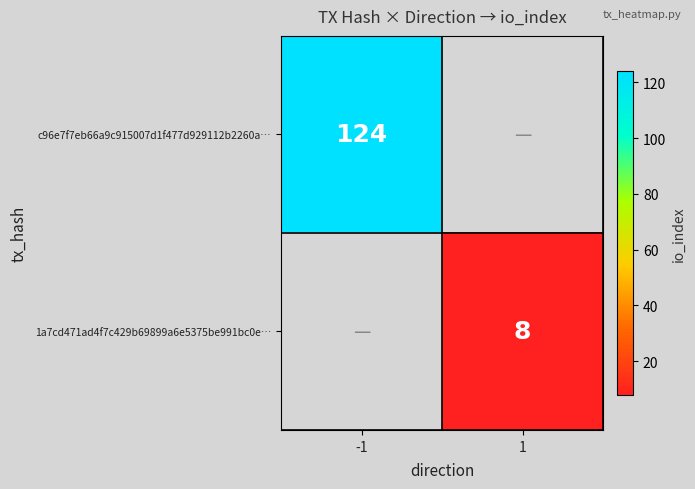

True or false: 1a7cd471ad4f7c429b69899a6e5375be991bc0e… has a value of 8 at 1.

True